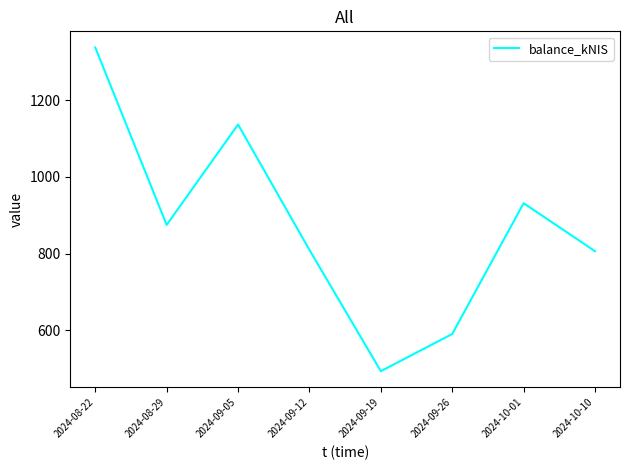

Does the chart display data point markers on the line(s)?

No